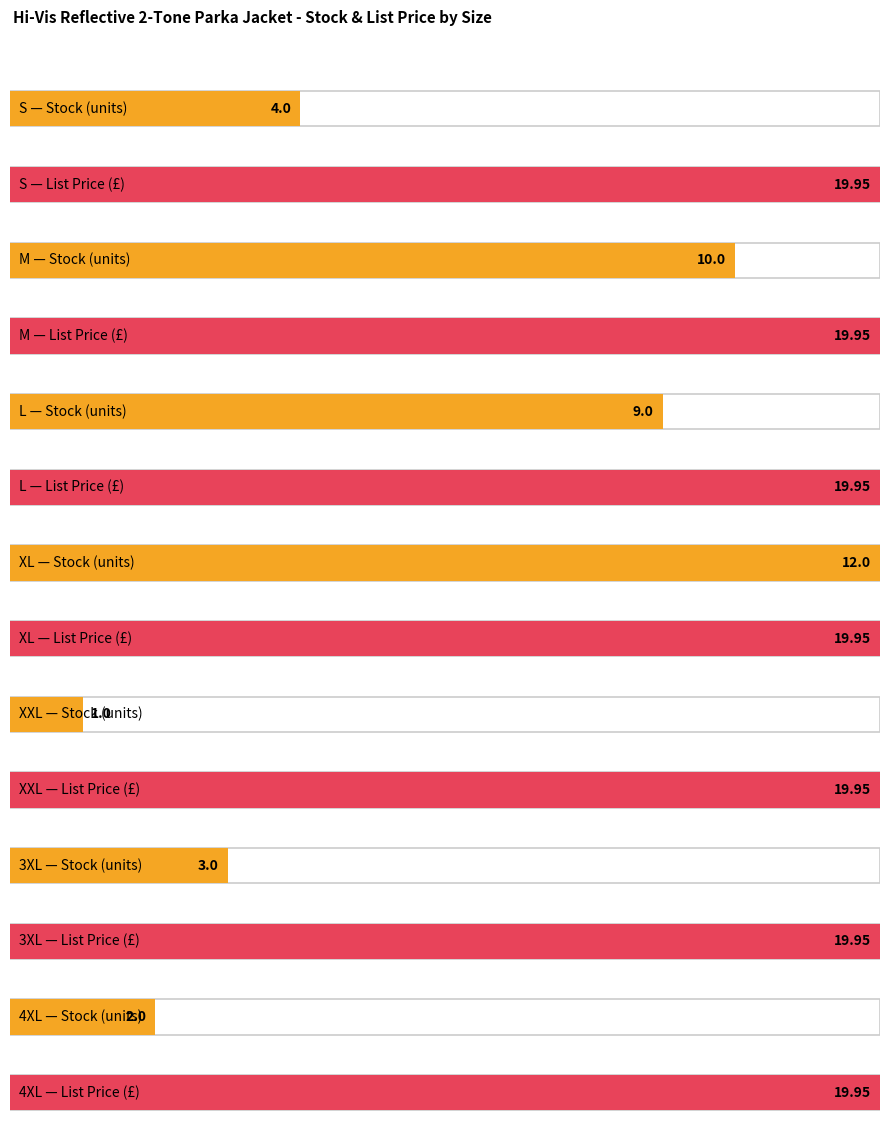

Which series has the largest total across all categories?

List Price